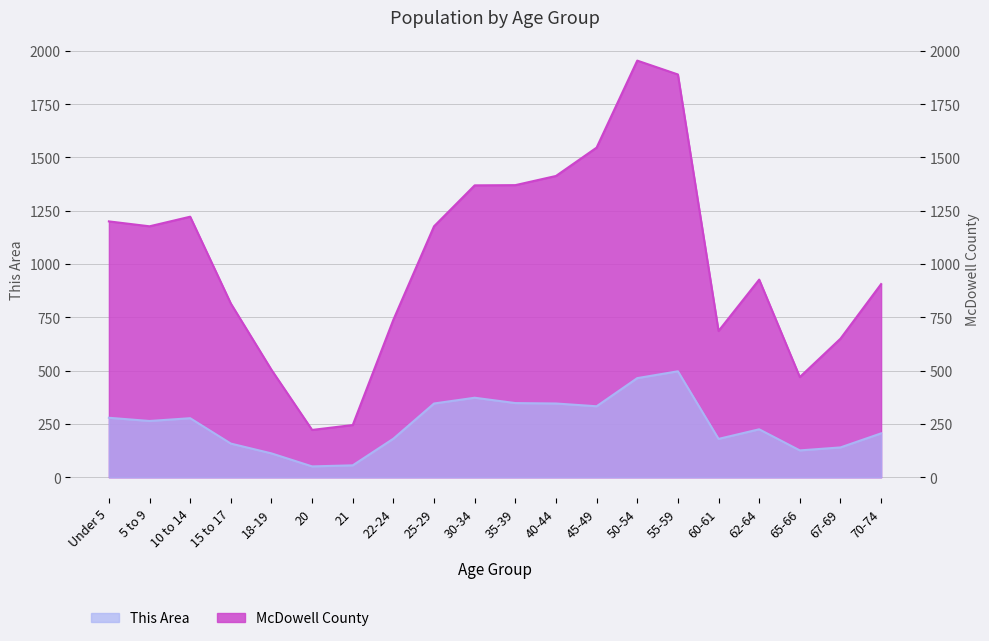

The value of This Area at 21 is 56. True or false?

True